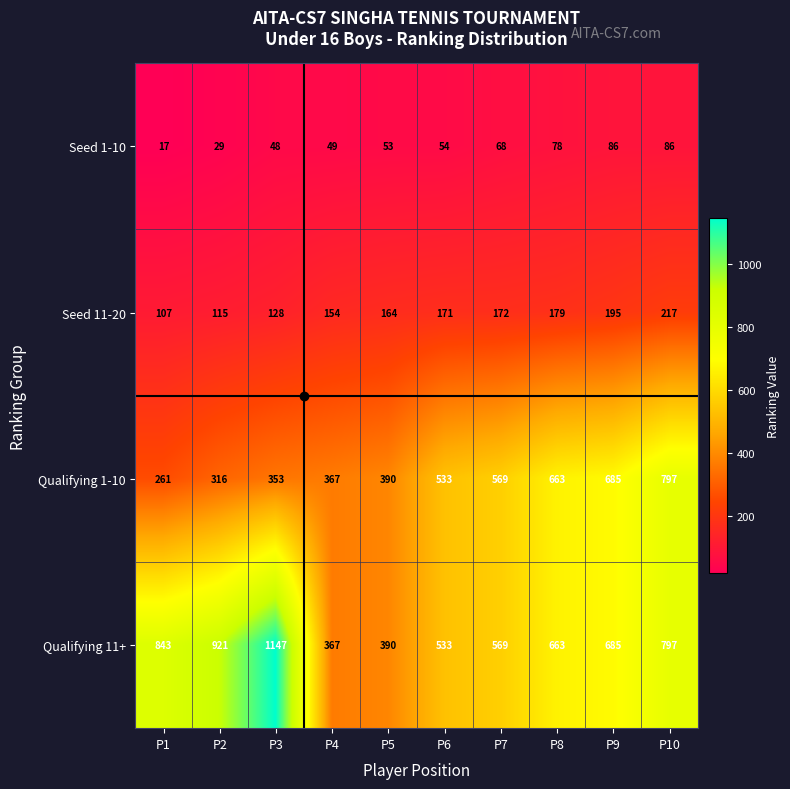

Read the Qualifying 11+ value at P2, to the nearest 50.

900